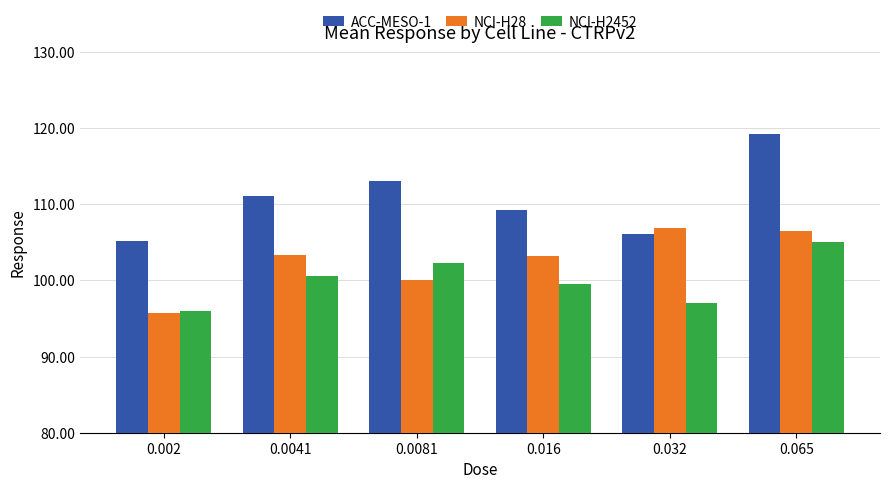

How many data points in NCI-H28 are less than 103?

2